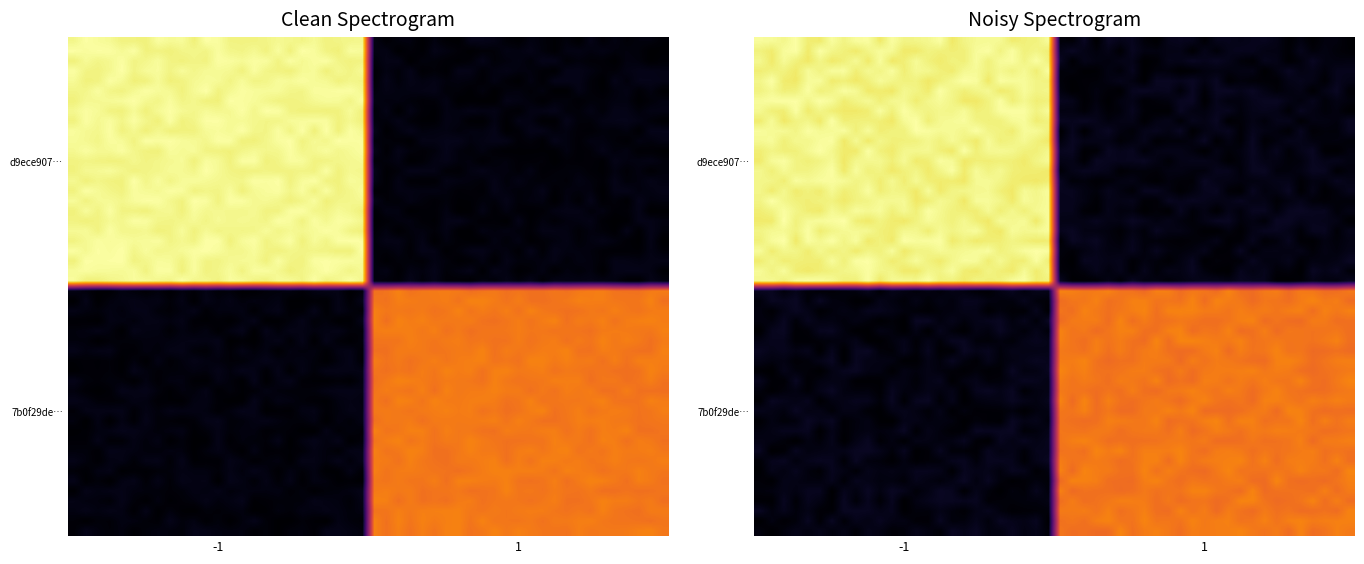

Reading left to right, transcribe all the data shown in this chart.

d9ece90733a958393f64531ee48c6a4861286e3: -1	21
7b0f29de22d3c2340fac3cf527f96c629d6a03a: 1	15